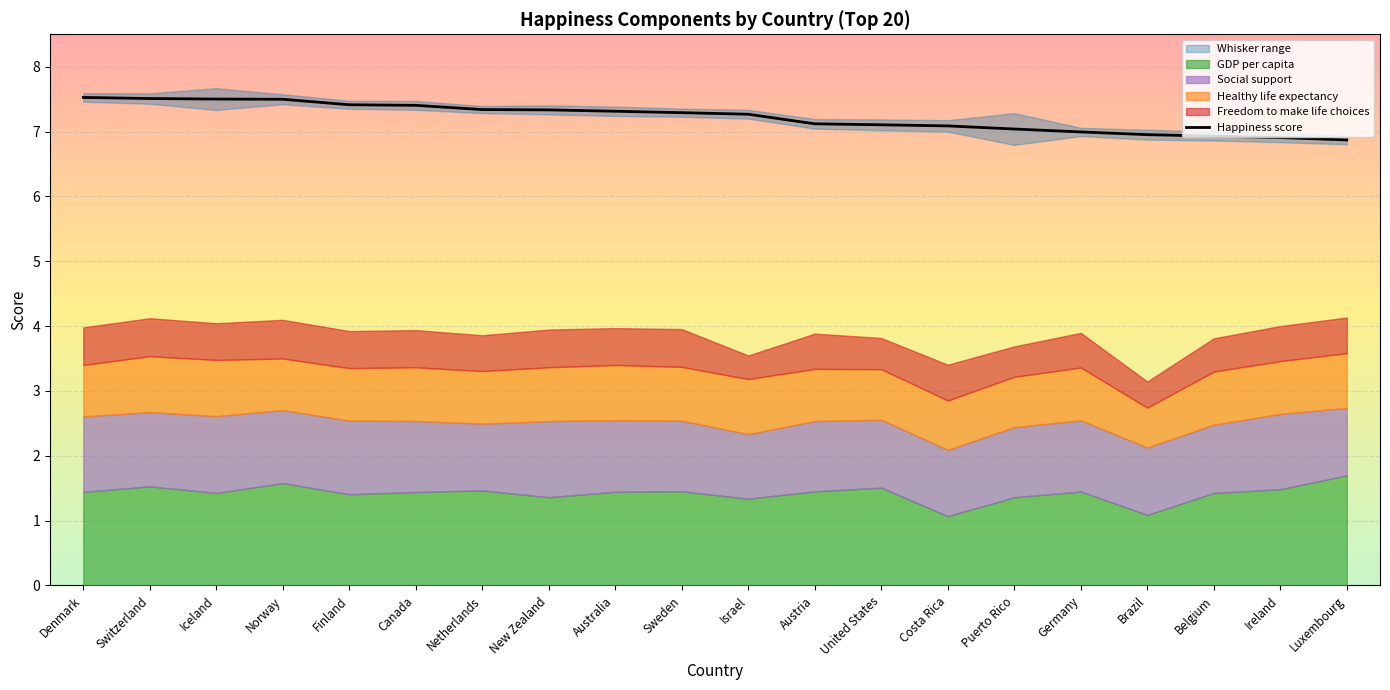

What value does the data have at Sweden?

7.3